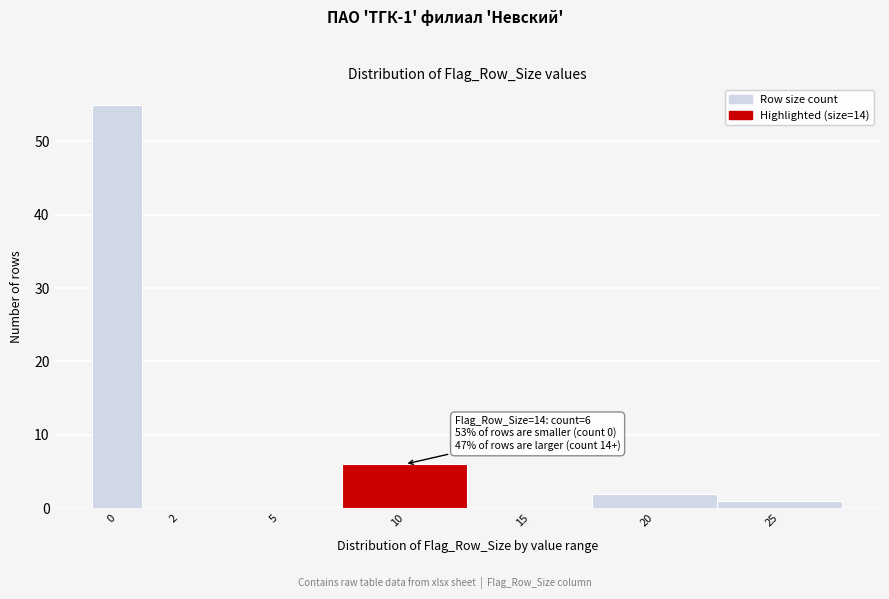

Reading left to right, what are all the values shown in this chart?

0=55	2=0	5=0	10=6	15=0	20=2	25=1